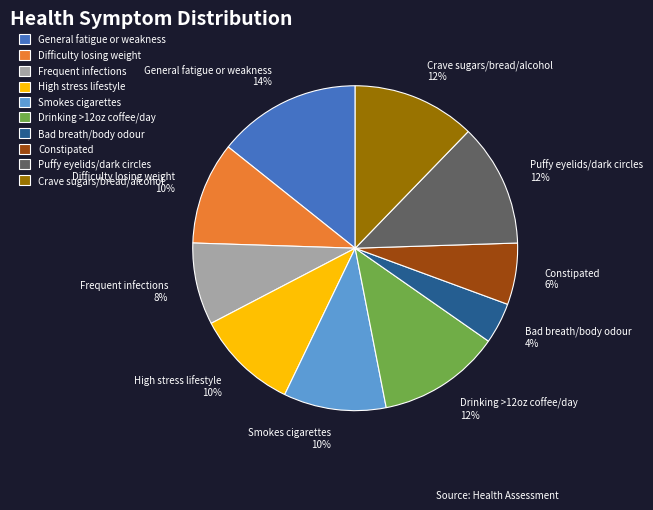

What is the ratio of the value at Difficulty losing weight to the value at Smokes cigarettes?

1.0